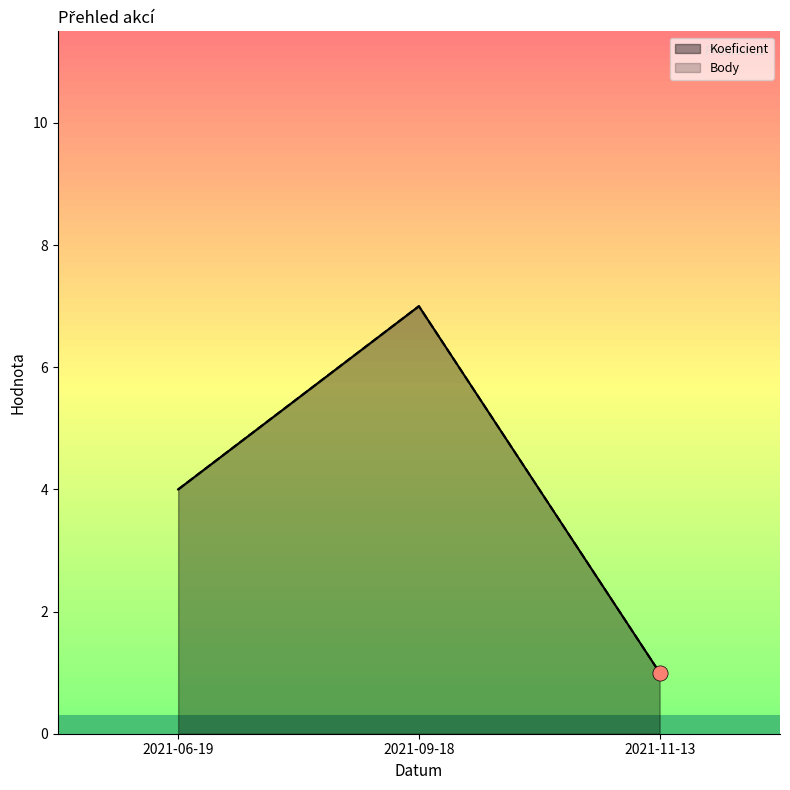

Which series has the widest spread of Y values?

Koeficient